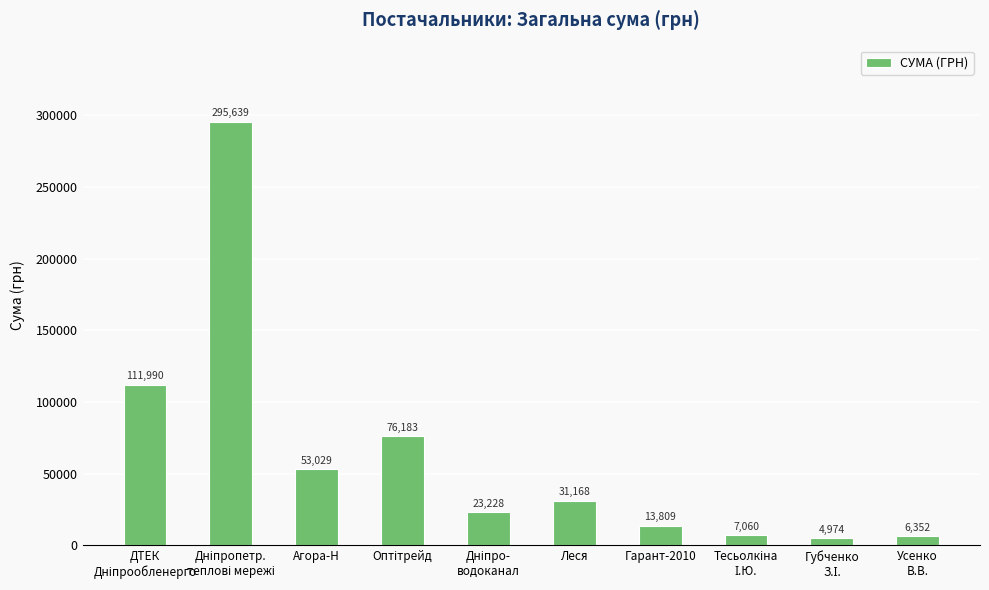

What is the smallest value displayed?

4973.8